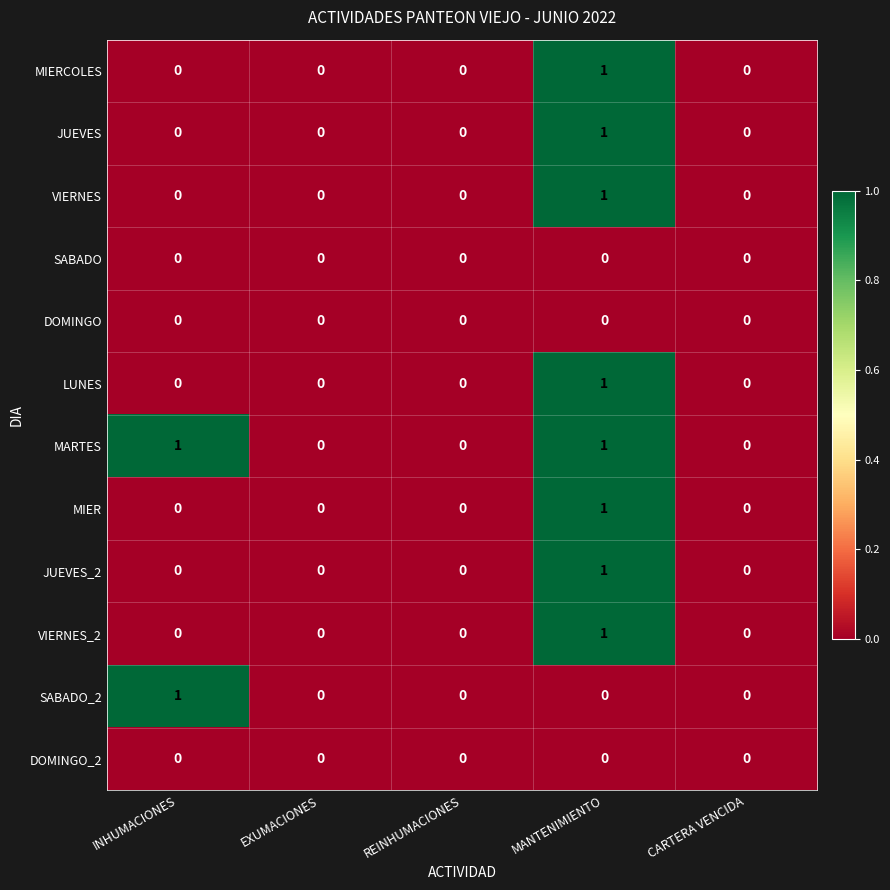

Is it true that VIERNES_2 equals 0 at INHUMACIONES?

True